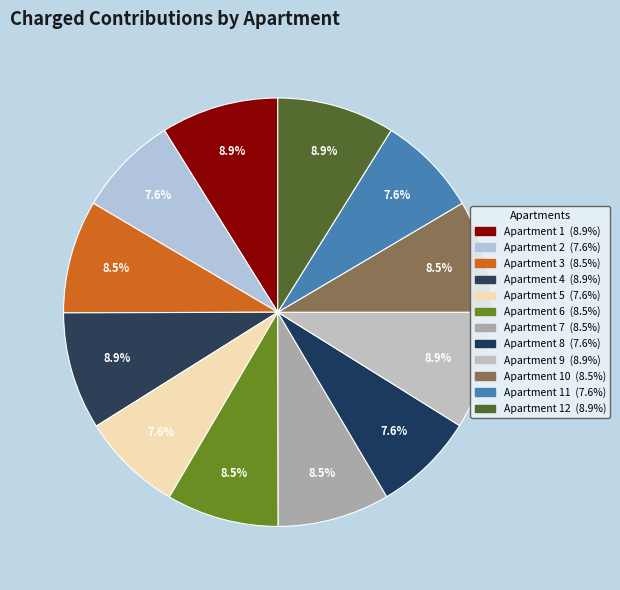

To the nearest percent, what portion does 7 represent?

8%